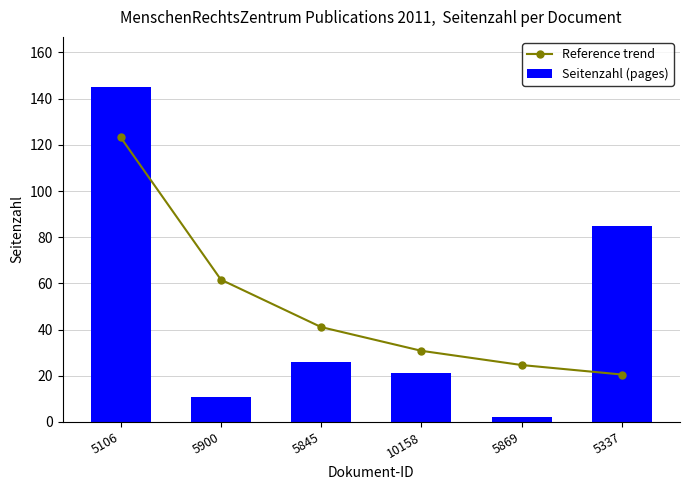

What is the total value across all series at 5337?

105.5